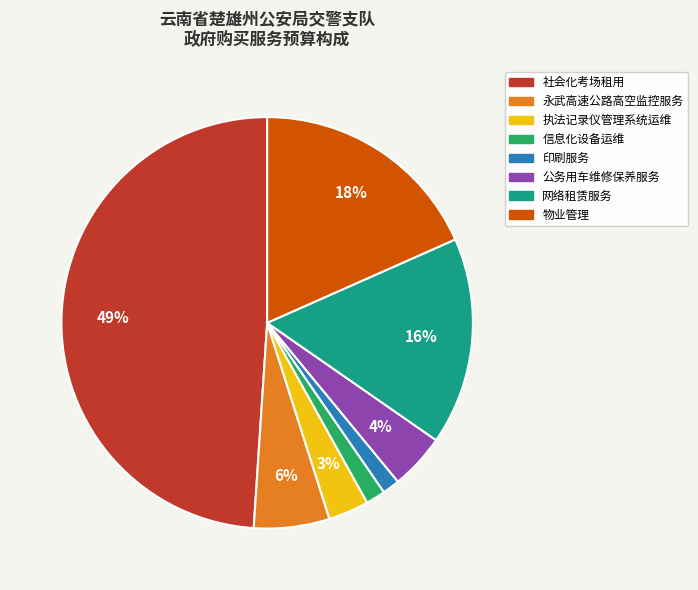

How many segments does this pie chart have?

8